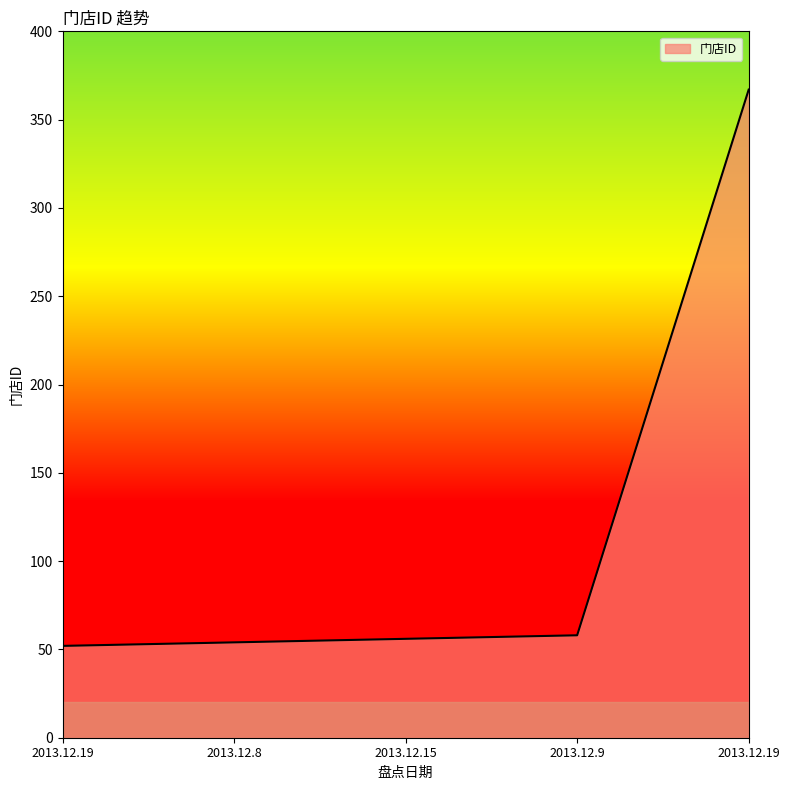

What is the label of the 5th point from the left?

2013.12.19